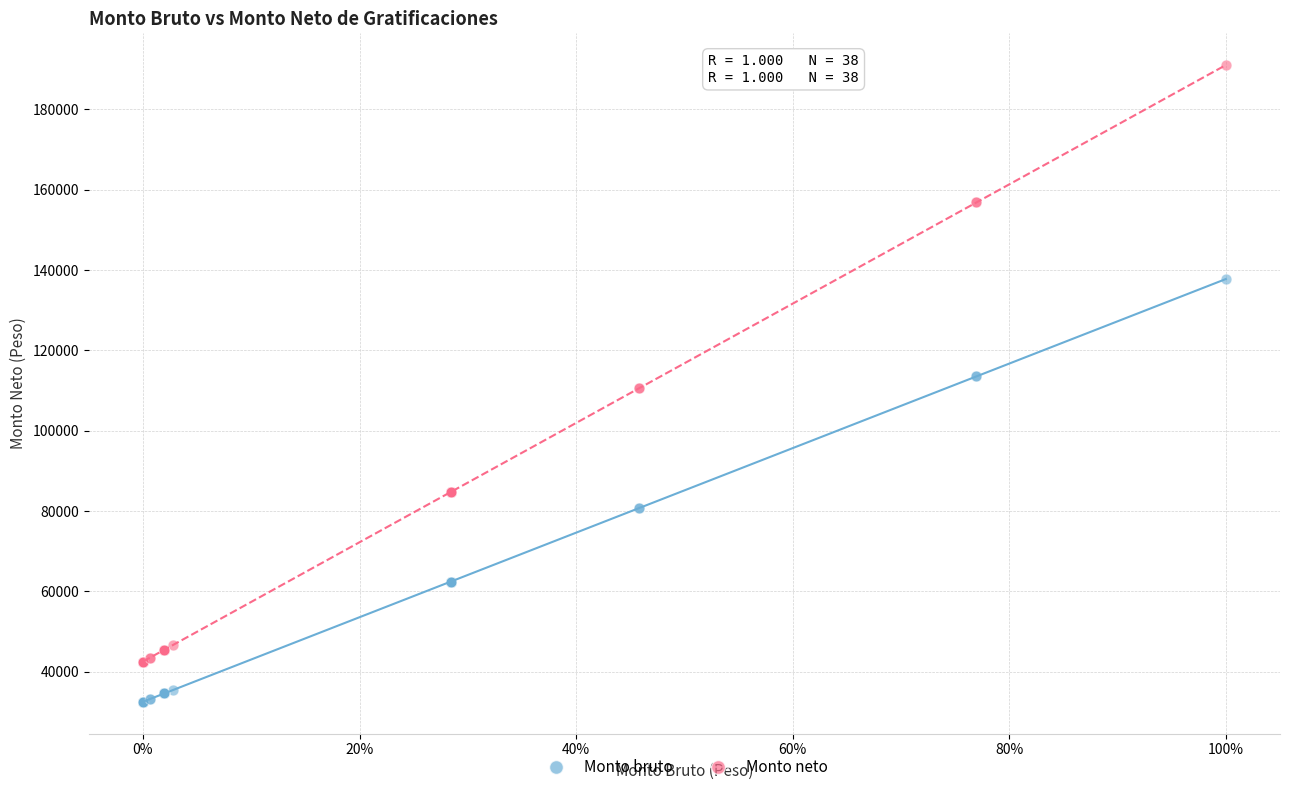

What are all the series names shown in the legend?

Monto bruto, Monto neto